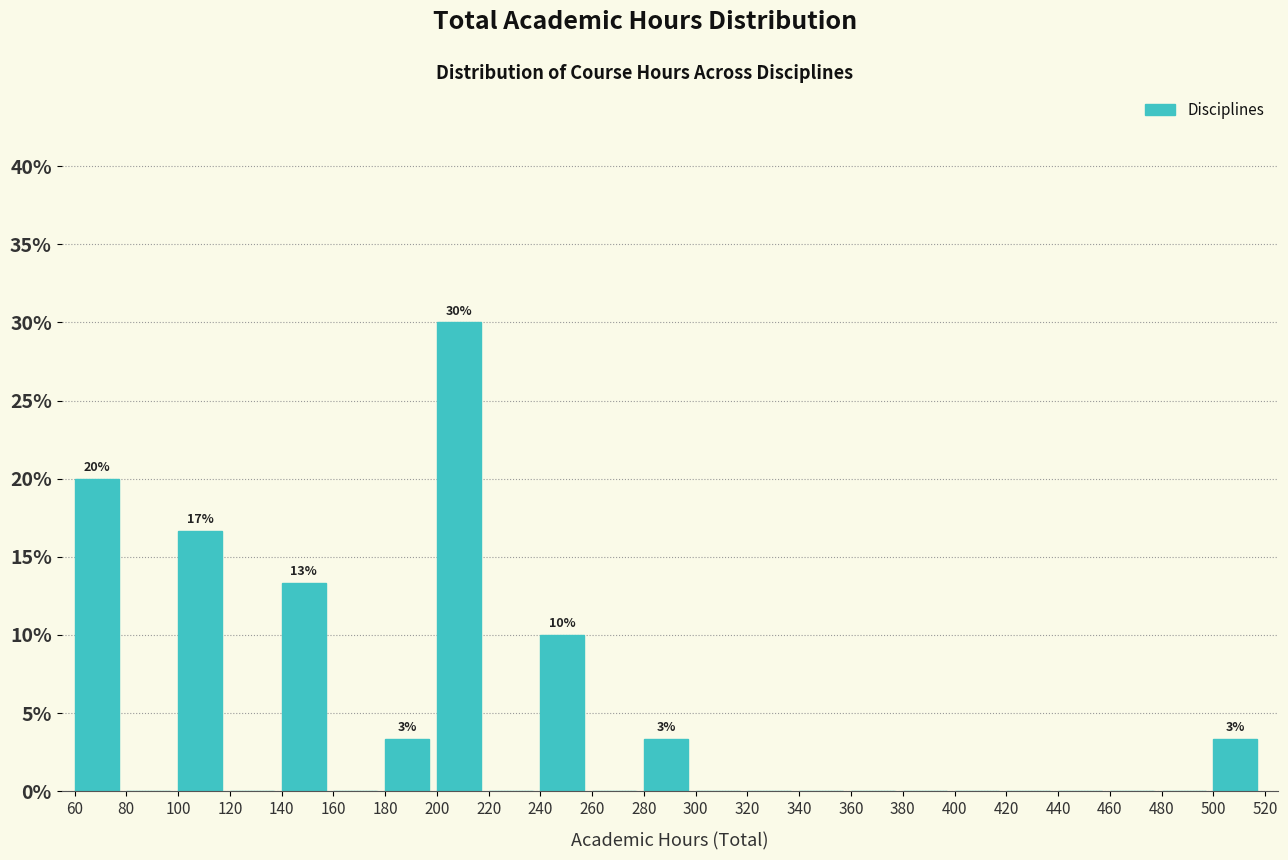

Which range on the x-axis has the tallest bar?

200 to 220